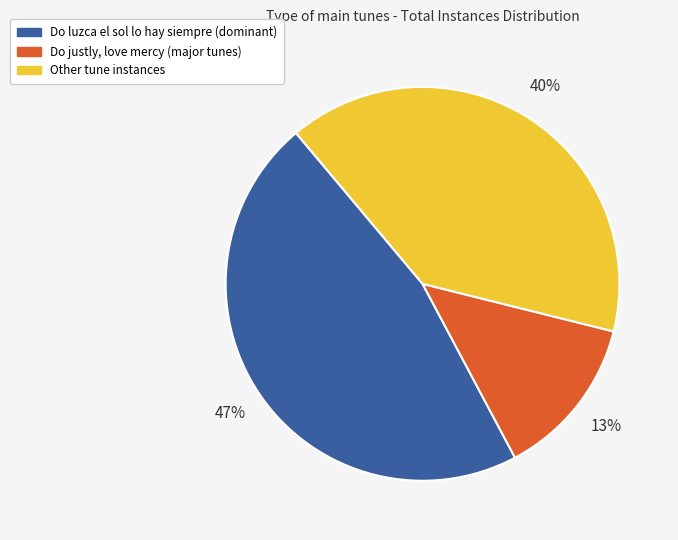

Count the number of slices in the pie.

3